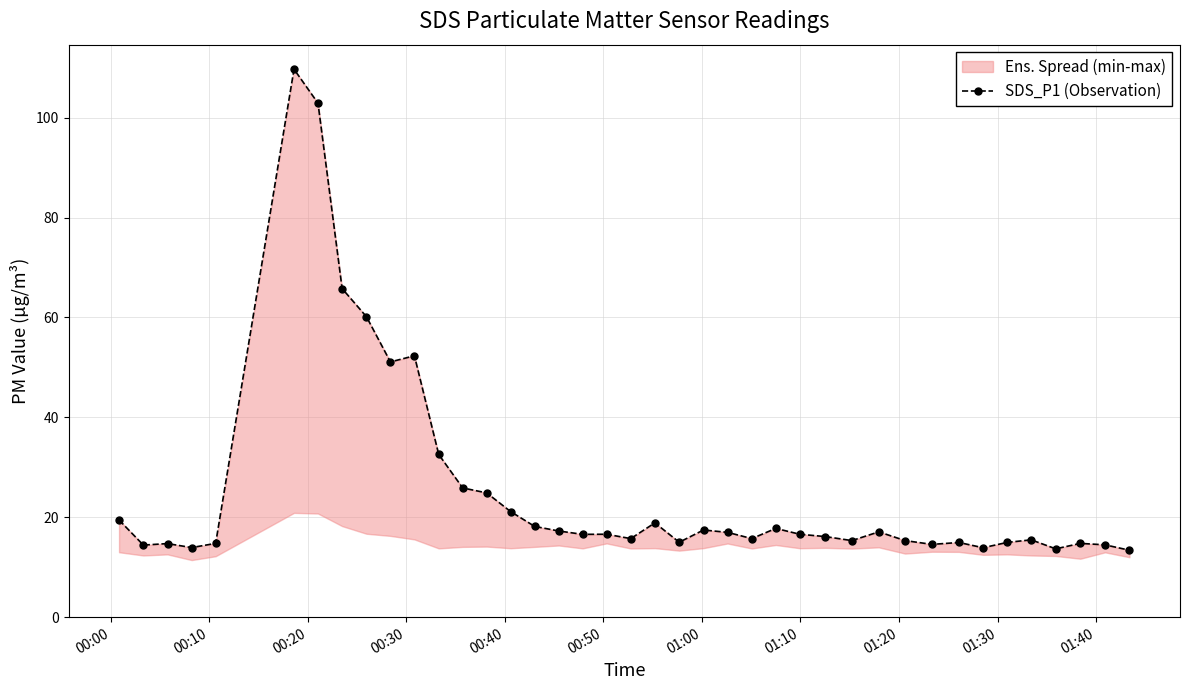

Where does the data first go above 16?

00:00